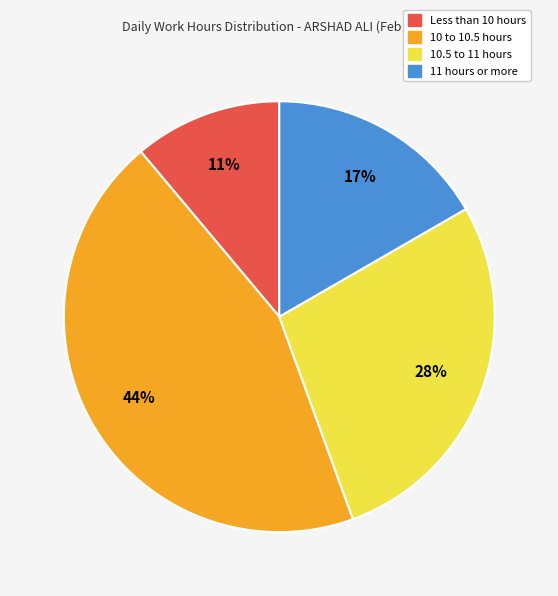

To the nearest percent, what is the average slice percentage?

25%